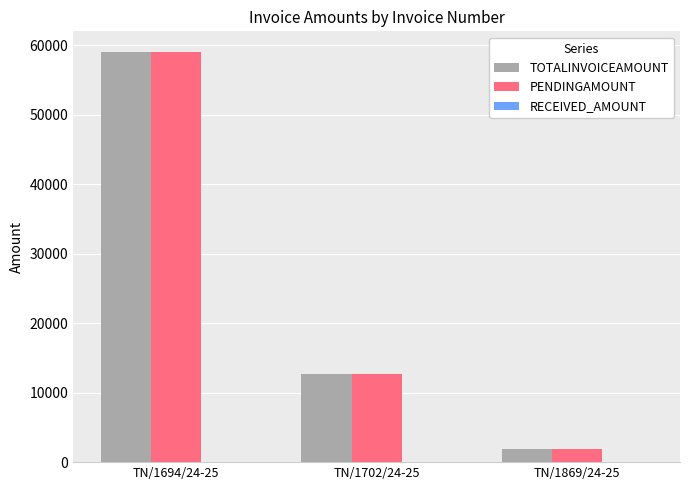

At how many categories does at least one series exceed 42525?

1